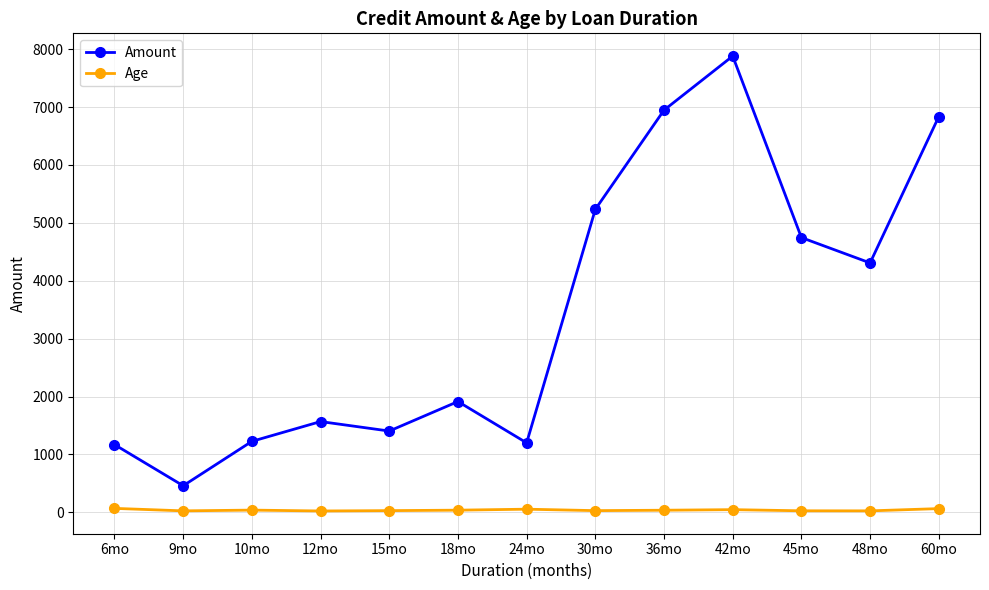

Between 9mo and 60mo, which series saw the biggest shift?

Amount